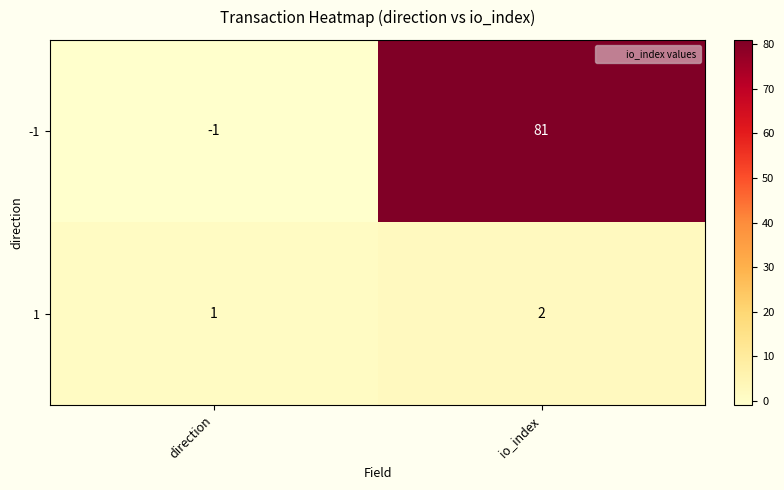

What is the spread (max minus min) of values at io_index?

79